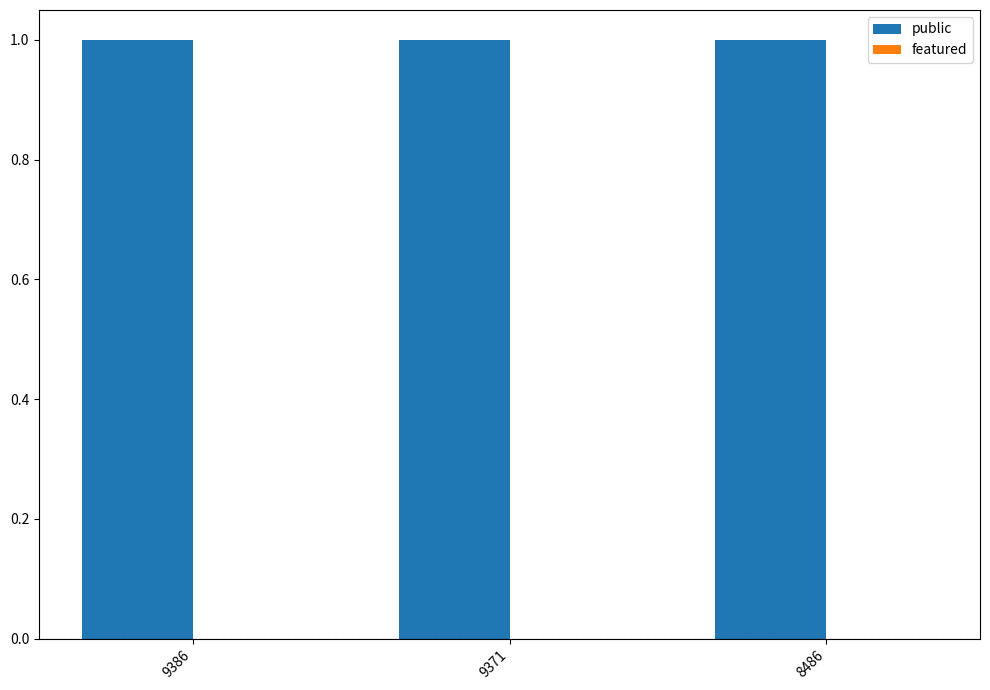

Which series has the largest range (max minus min)?

public